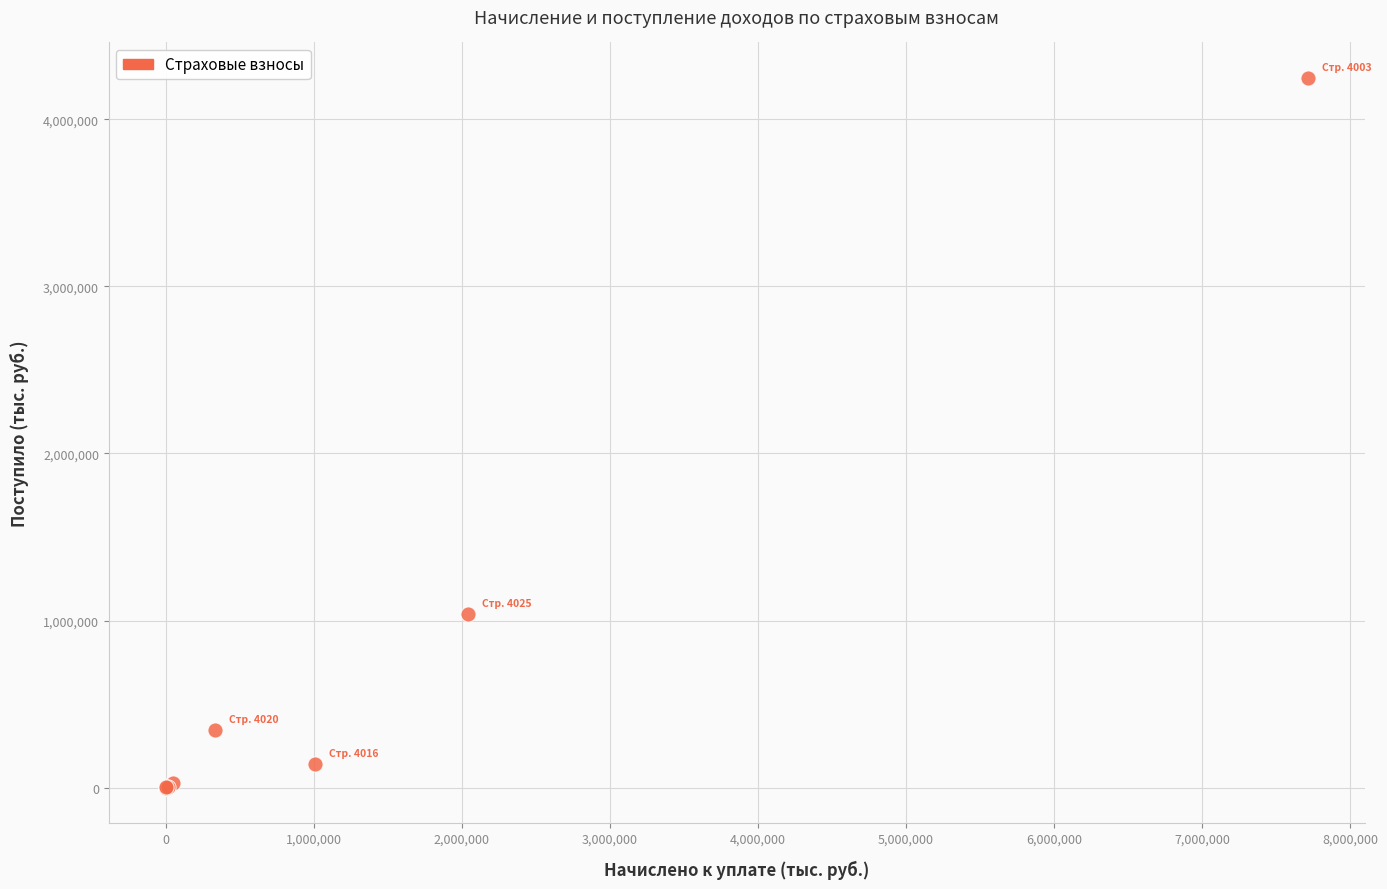

What Y value in the scatter plot is closest to 2123526?

1040042